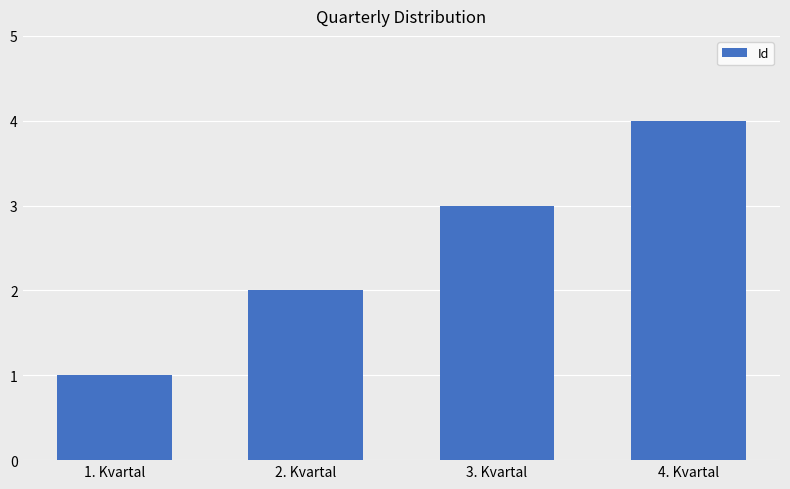

Reading left to right, transcribe all the data shown in this chart.

1	2	3	4